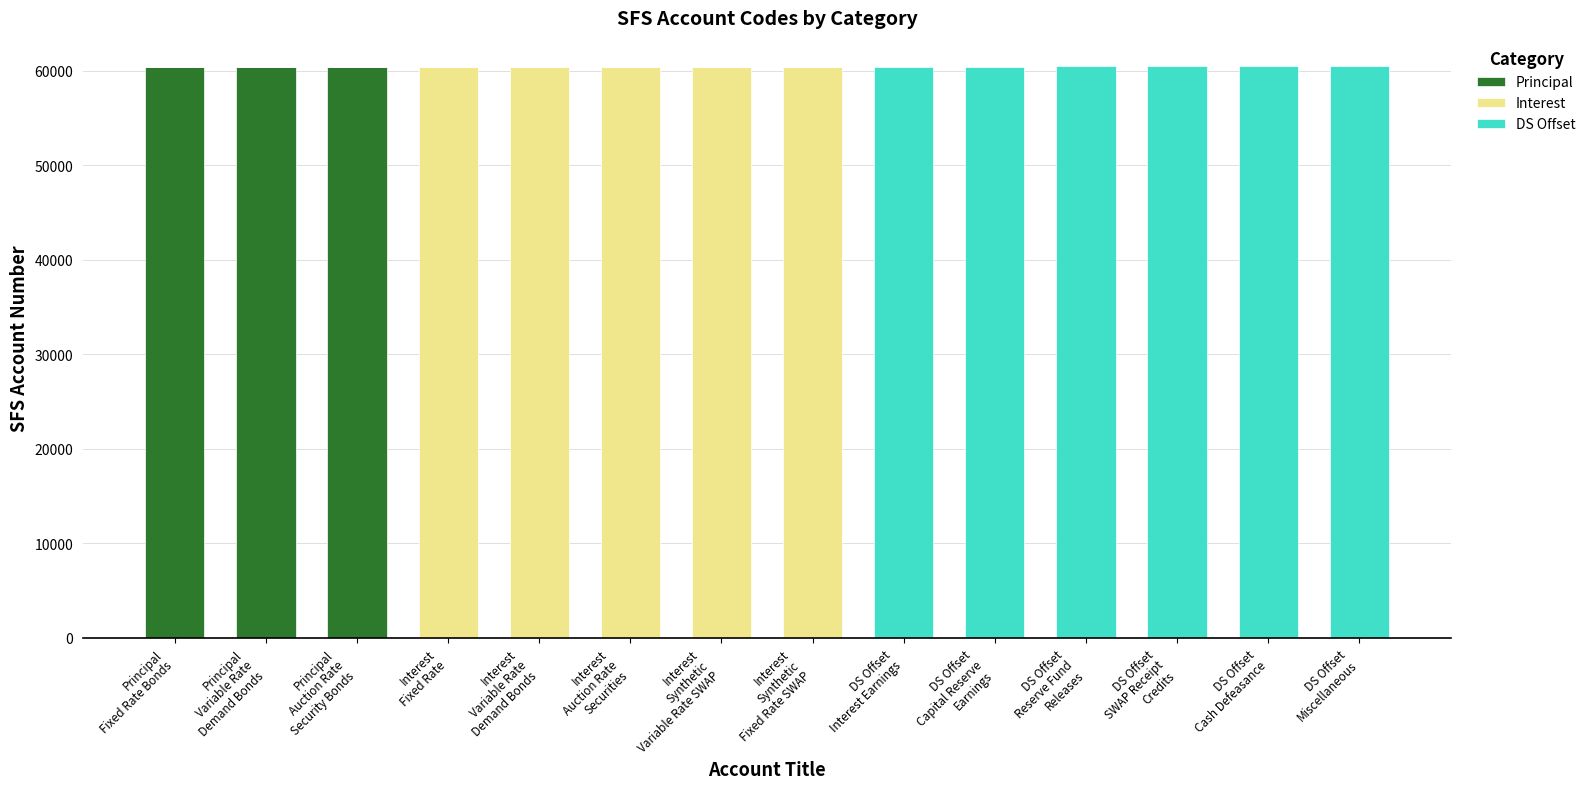

What is the maximum value for Principal?

60403